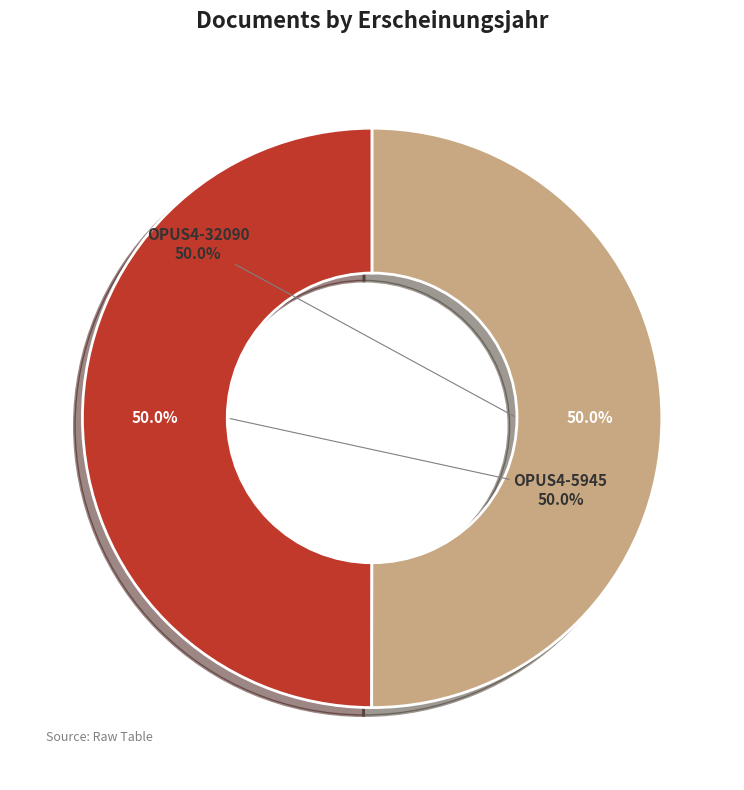

The OPUS4-32090 slice represents 39% of the pie. True or false?

False